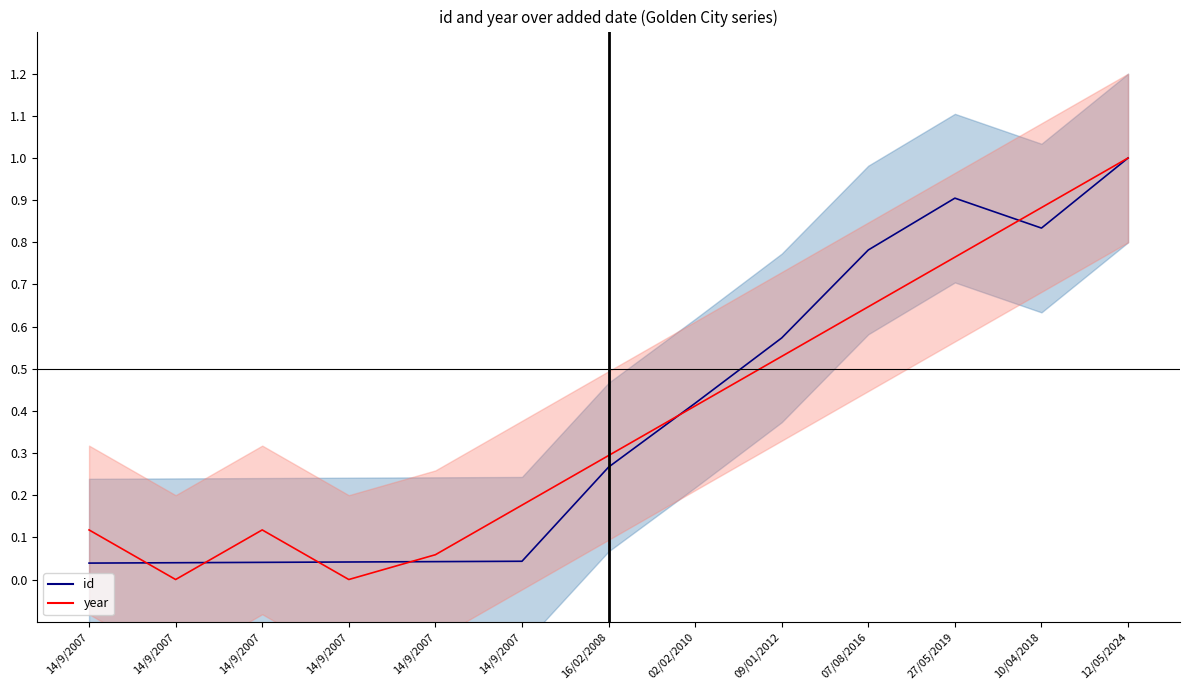

Which has a higher value, 07/08/2016 or 14/9/2007?

07/08/2016